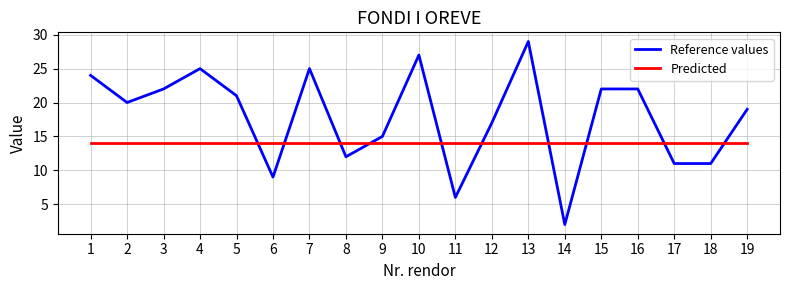

What is the sum of all Reference values values?

339